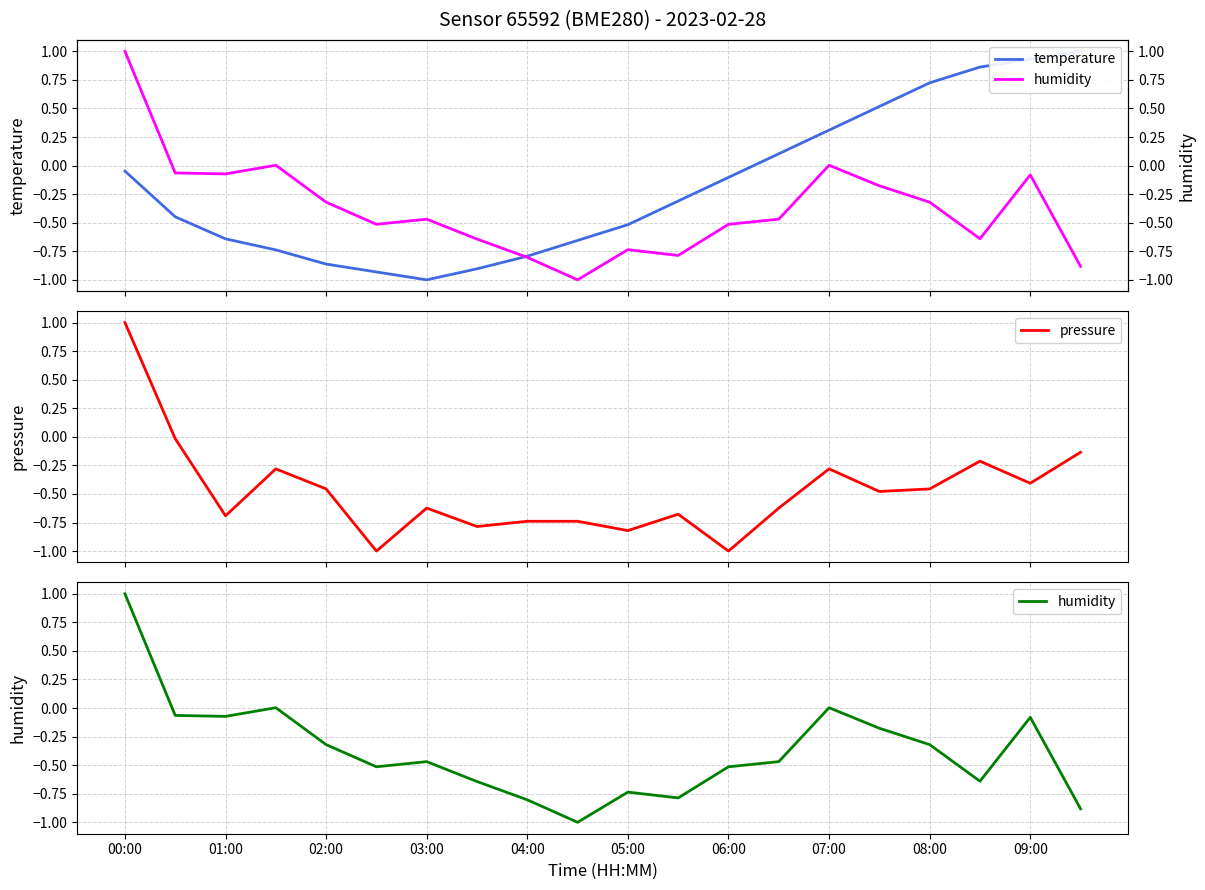

How many positive values does the temperature series have?

7